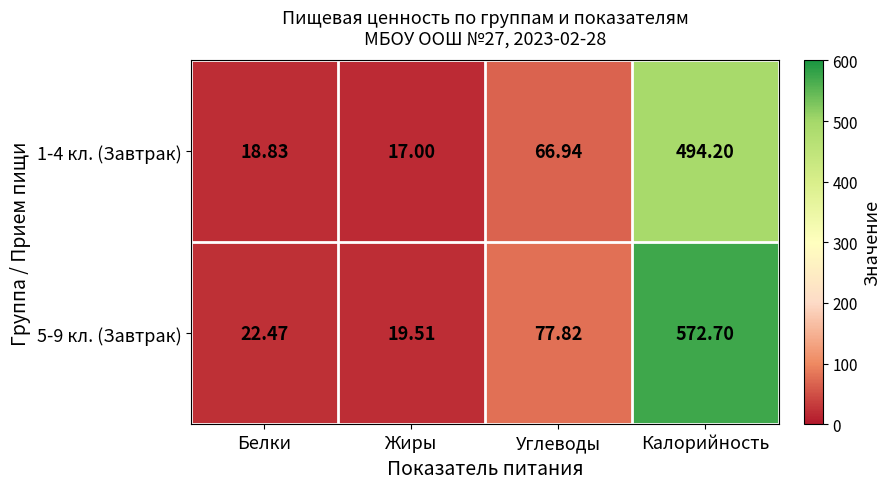

Between Жиры and Углеводы, which series saw the biggest shift?

5-9 кл. (Завтрак)